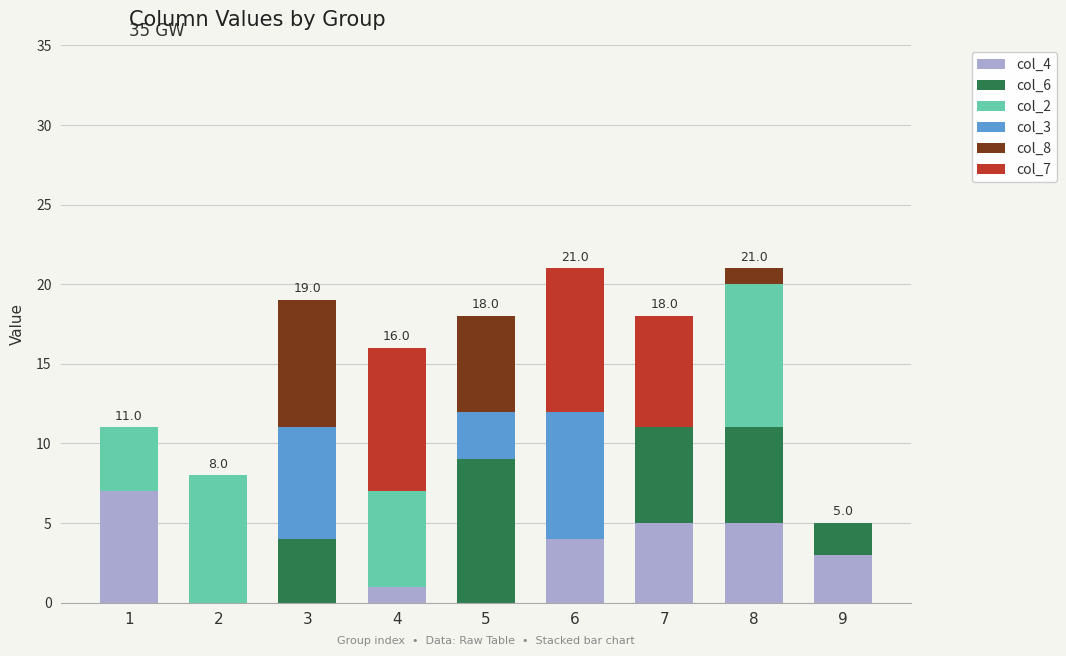

Is it true that col_4 equals -3 at 2?

False